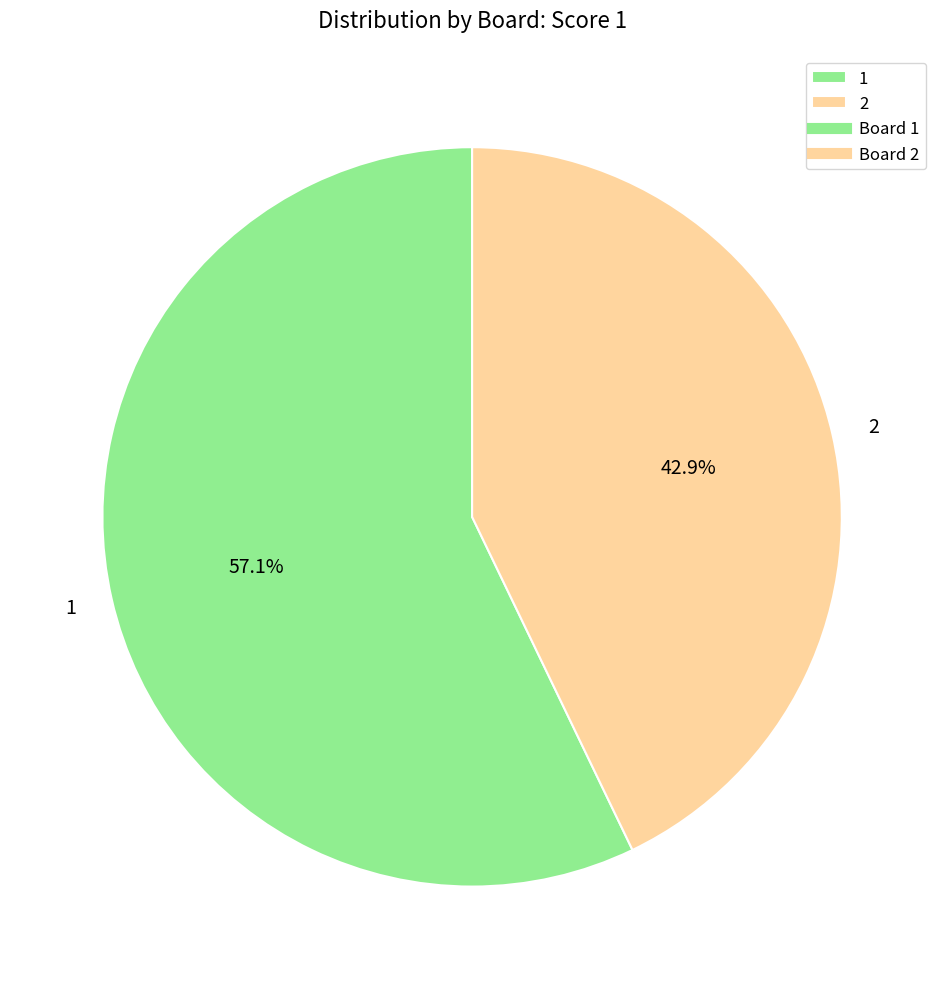

The 2 slice represents 36% of the pie. True or false?

False